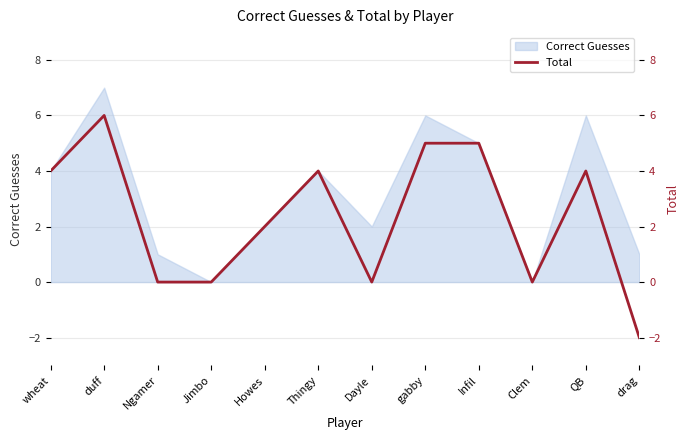

Count the values in the range 0 to 5.

10